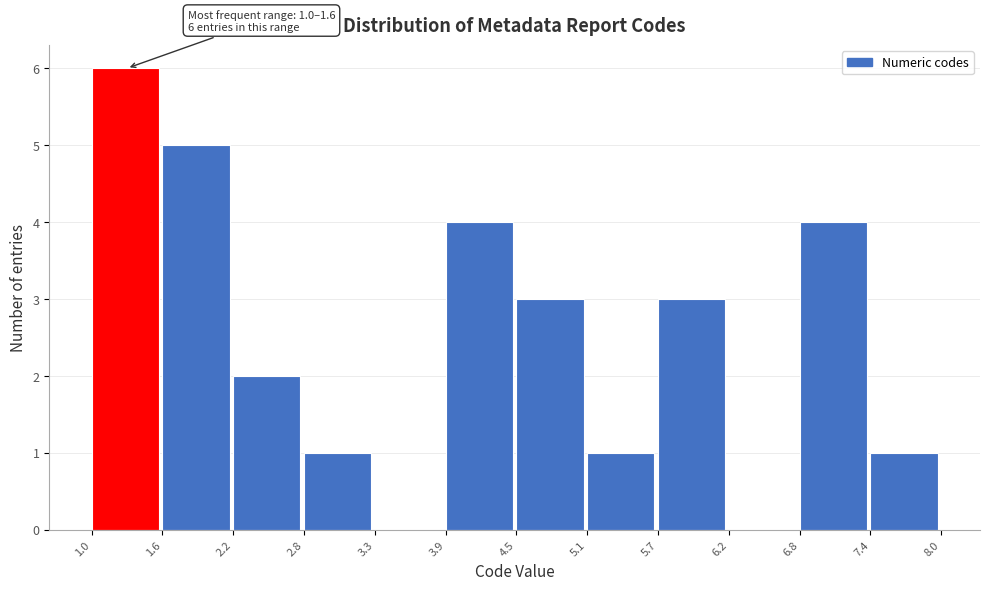

Over which range of the x-axis is the bar tallest?

1.0 to 1.6